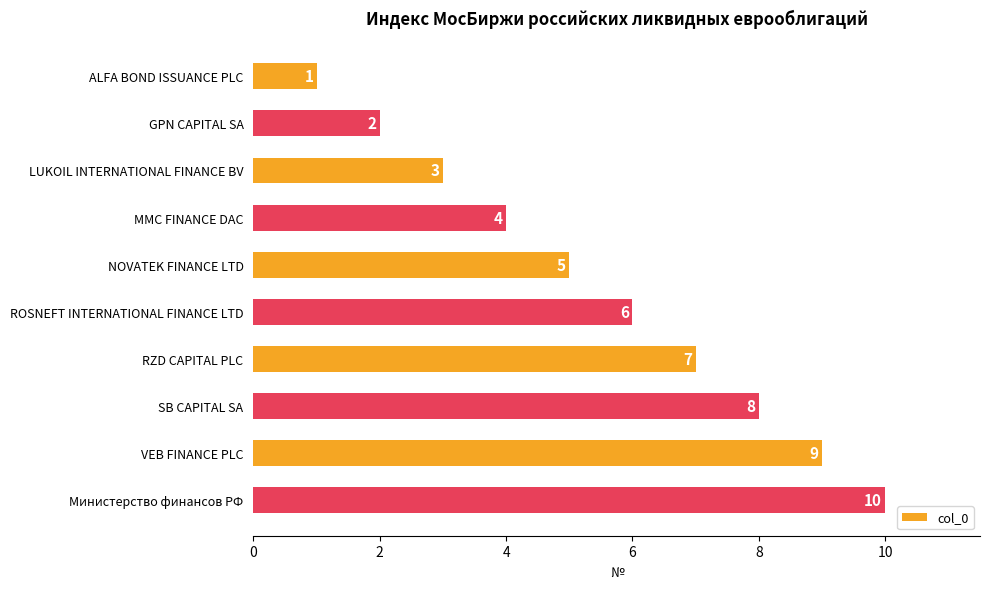

Rank the categories by value from lowest to highest.

ALFA BOND ISSUANCE PLC, GPN CAPITAL SA, LUKOIL INTERNATIONAL FINANCE BV, MMC FINANCE DAC, NOVATEK FINANCE LTD, ROSNEFT INTERNATIONAL FINANCE LTD, RZD CAPITAL PLC, SB CAPITAL SA, VEB FINANCE PLC, Министерство финансов РФ